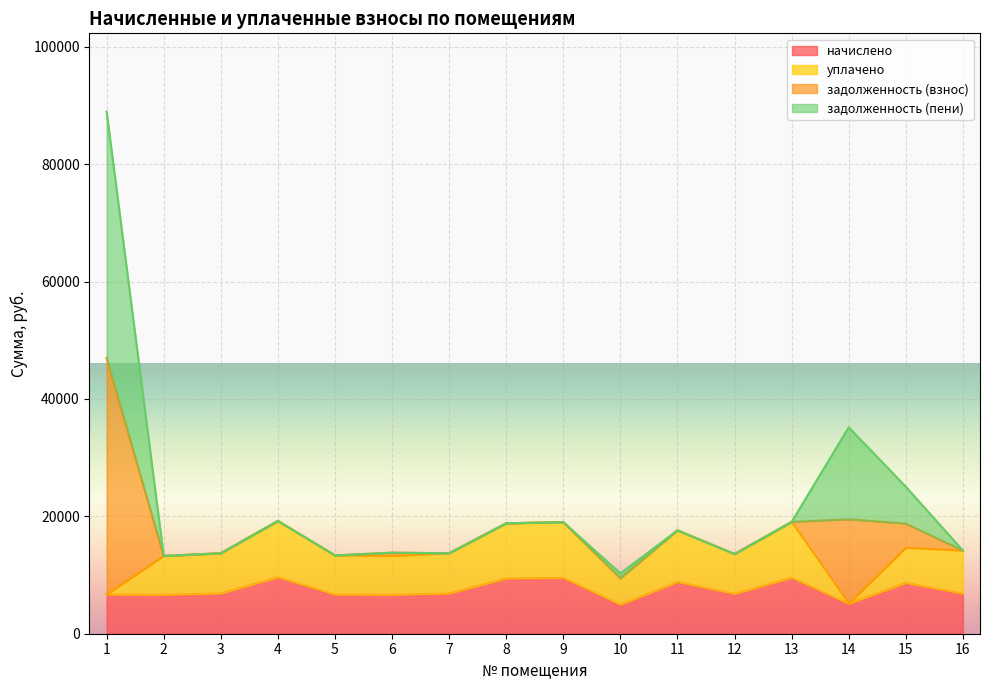

What is the approximate value of начислено at 1?

6673.8